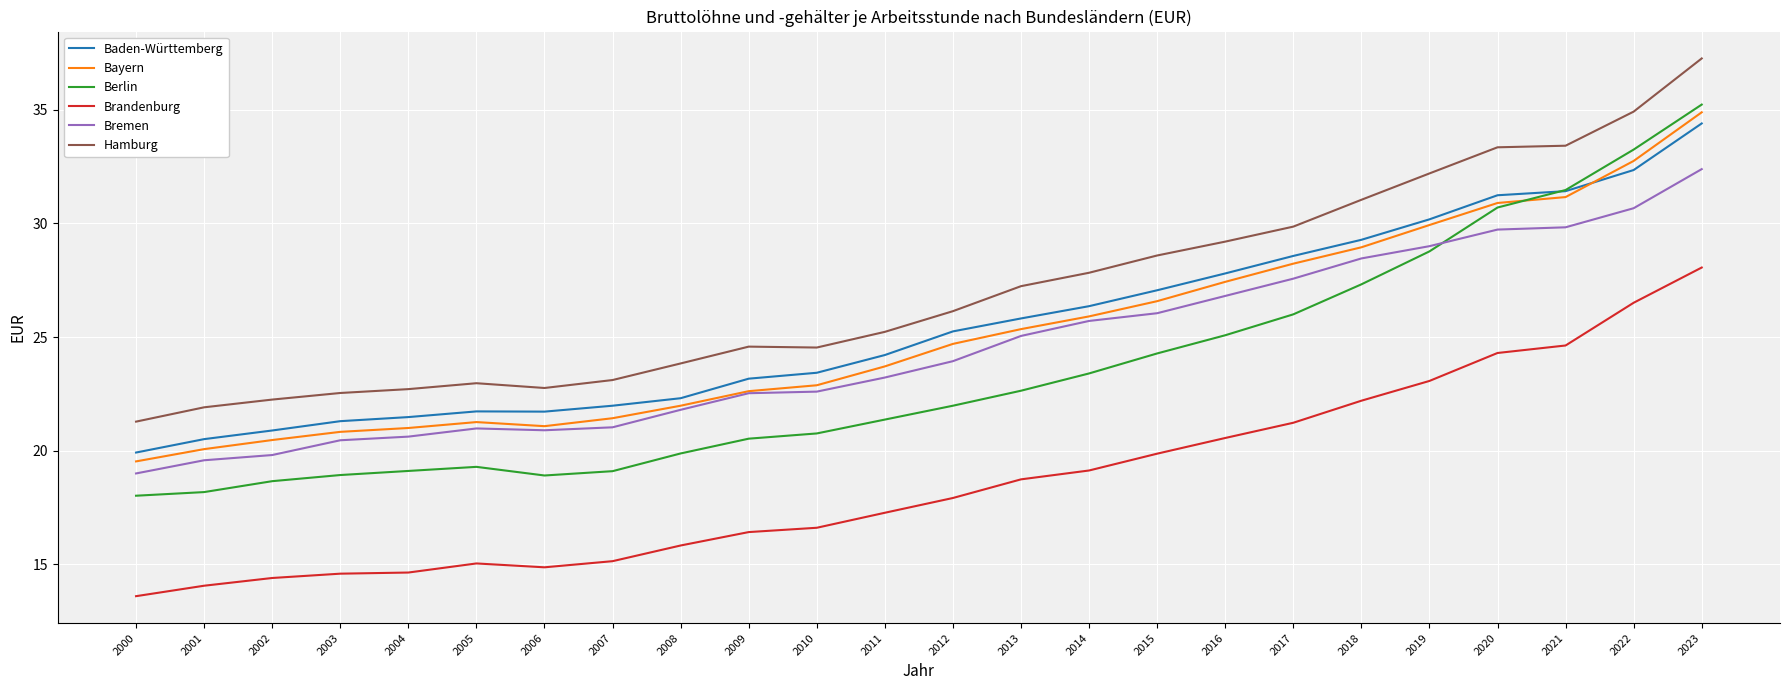

How many times do Berlin and Bayern cross each other?

1